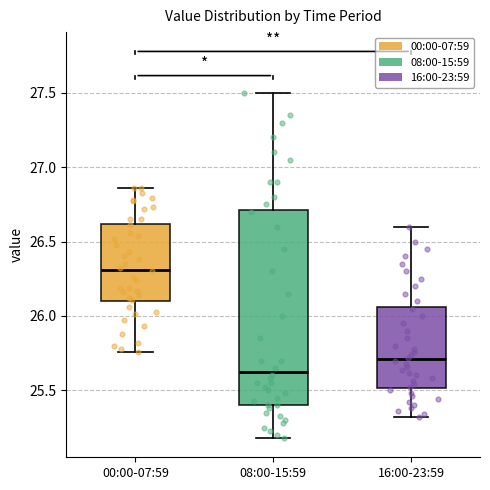

Comparing the boxes themselves (not the whiskers), which one is the tallest?

08:00-15:59